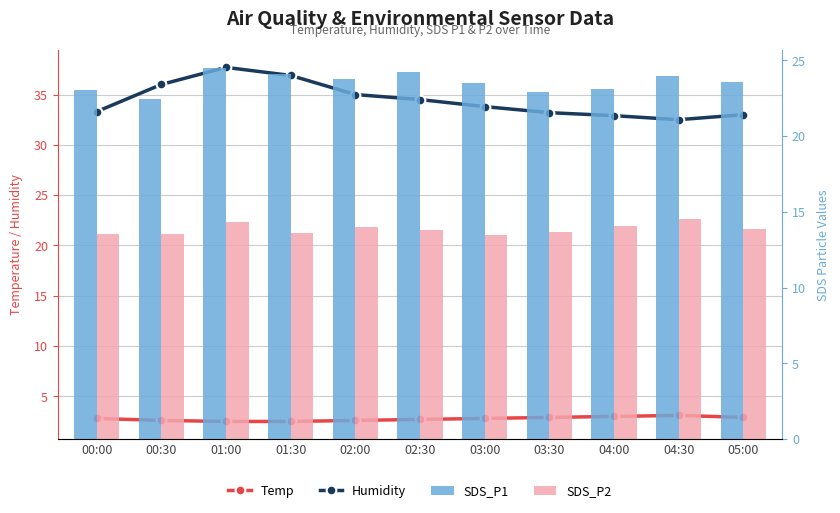

What position from the left is 03:00?

7